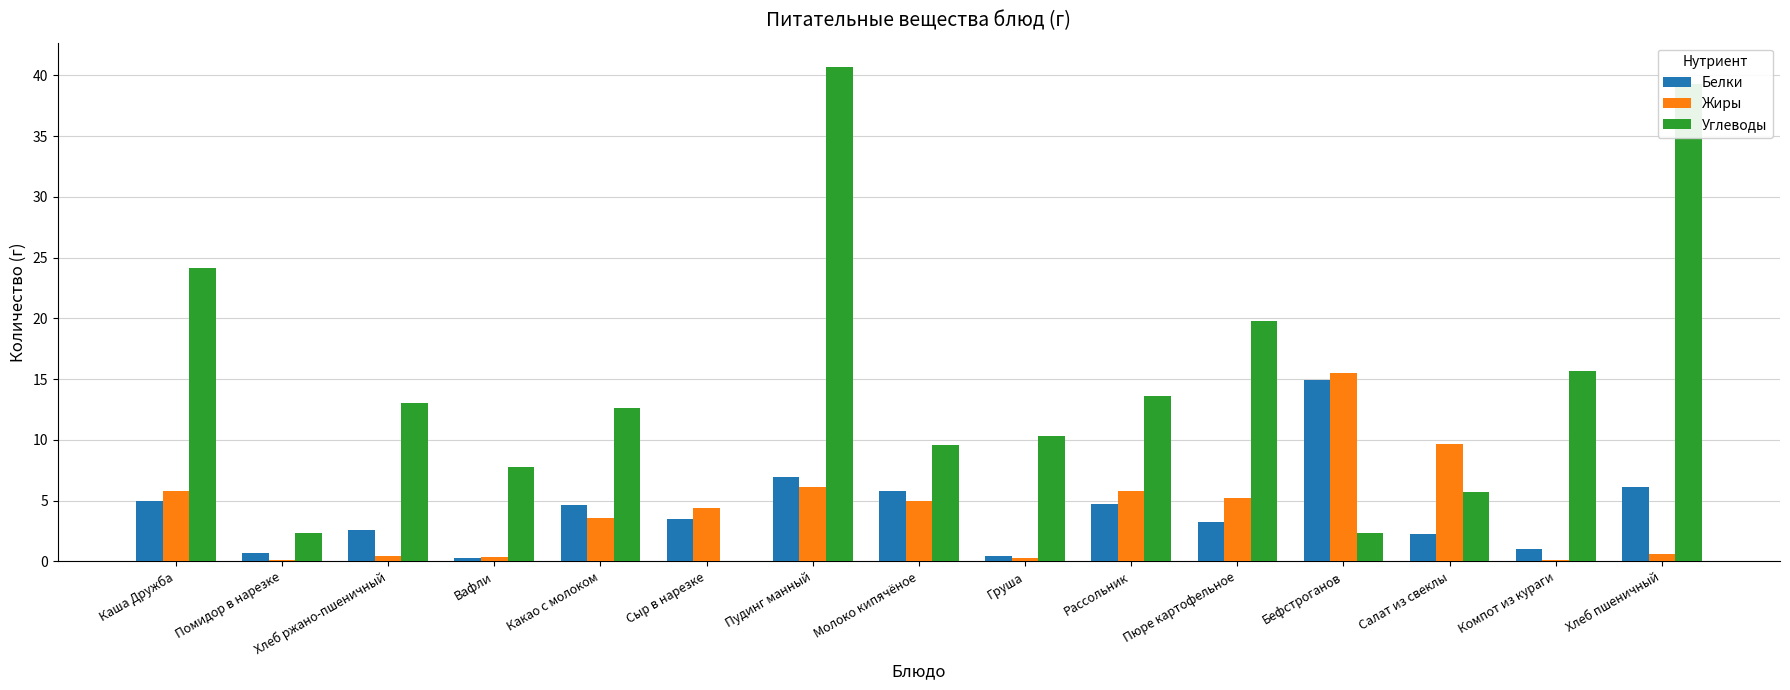

What value does the Жиры series have at Молоко кипячёное?

5.0